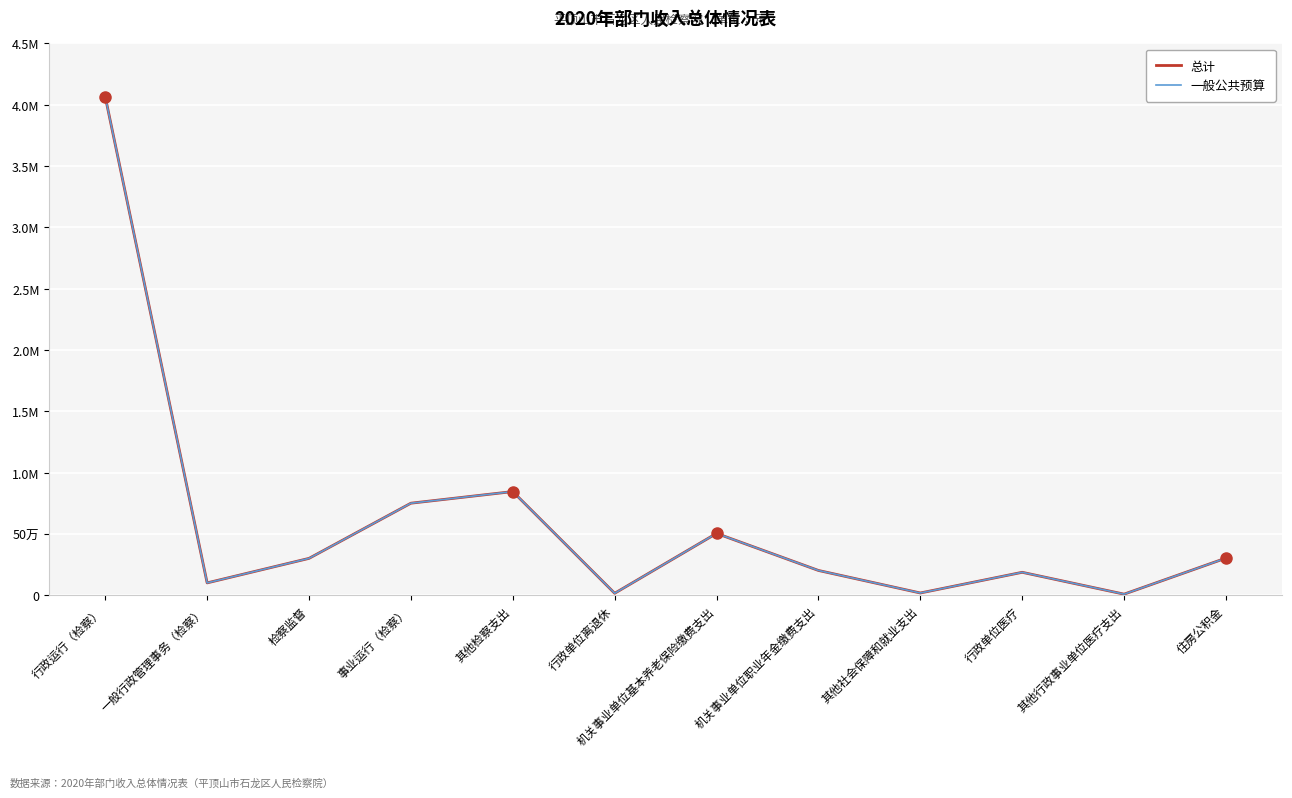

Where is the first local minimum for 总计?

一般行政管理事务（检察）